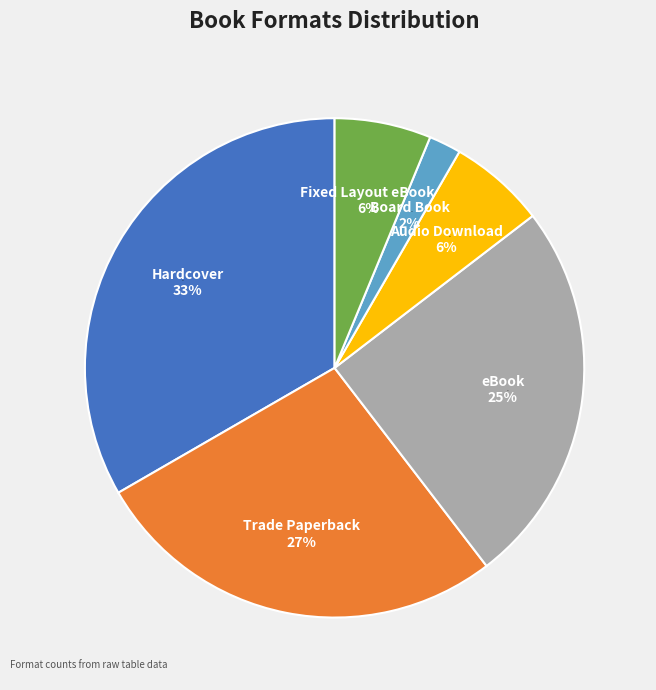

The Board Book slice represents 15% of the pie. True or false?

False